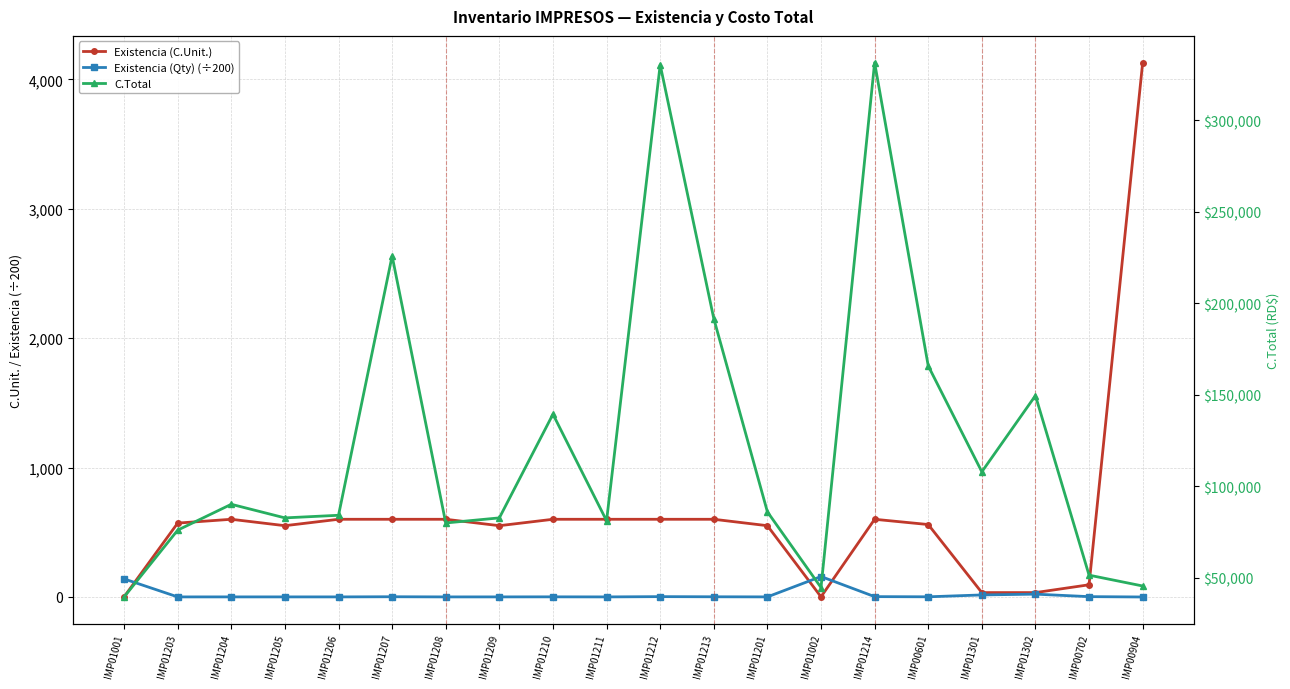

What position from the right is IMP01208?

14